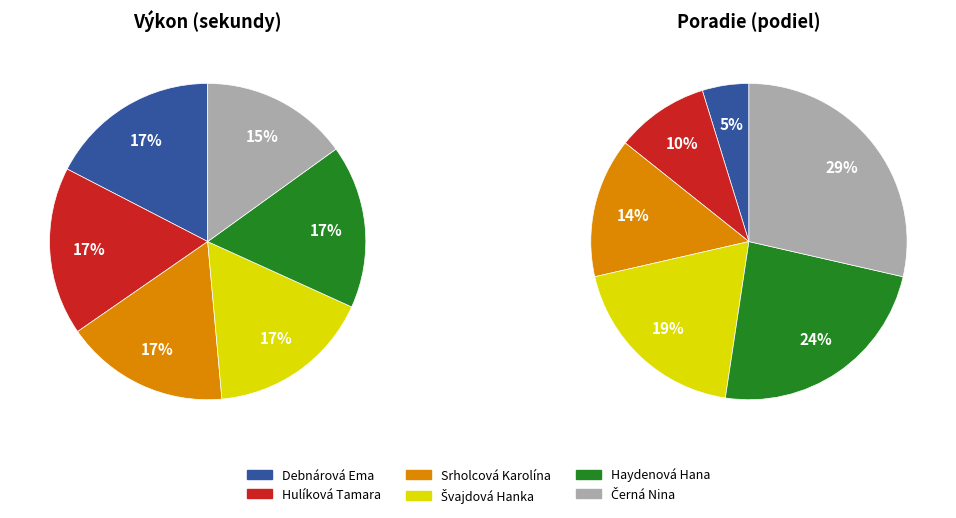

Count the number of slices in the pie.

6